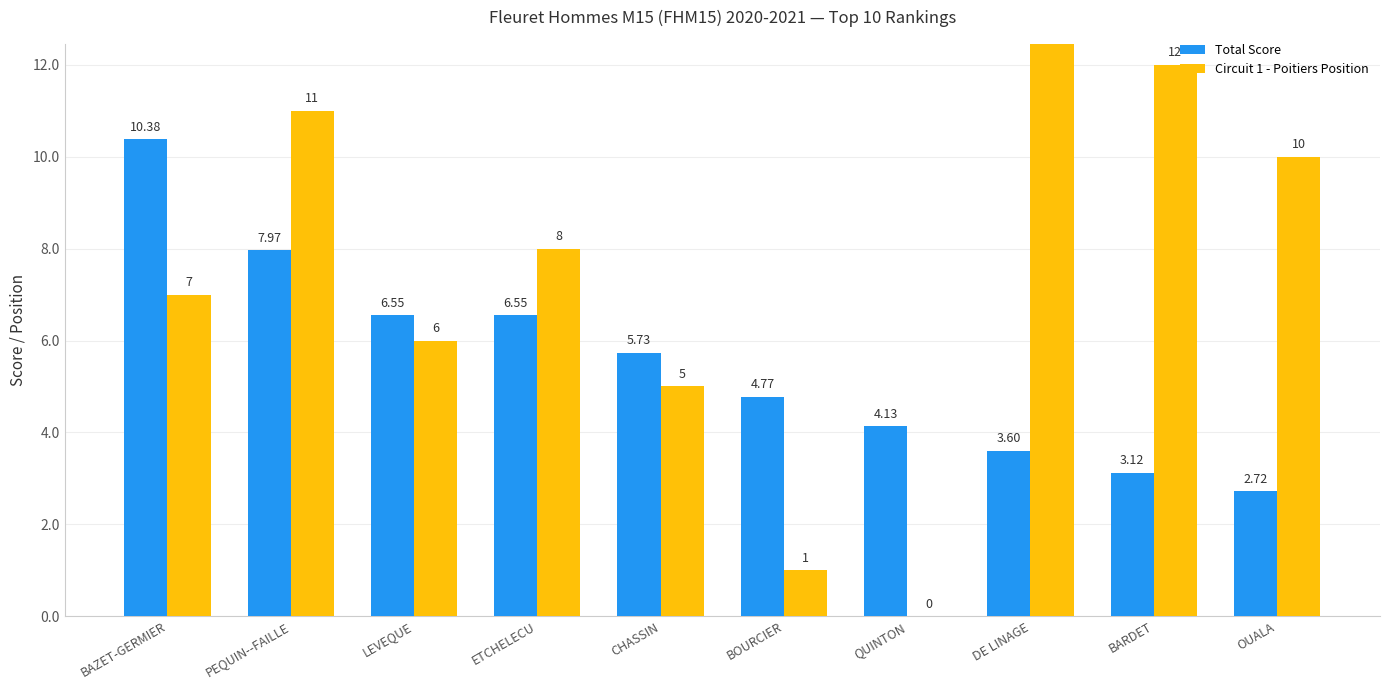

List the series in order of their peak value, lowest first.

Total Score, Circuit 1 - Poitiers Position